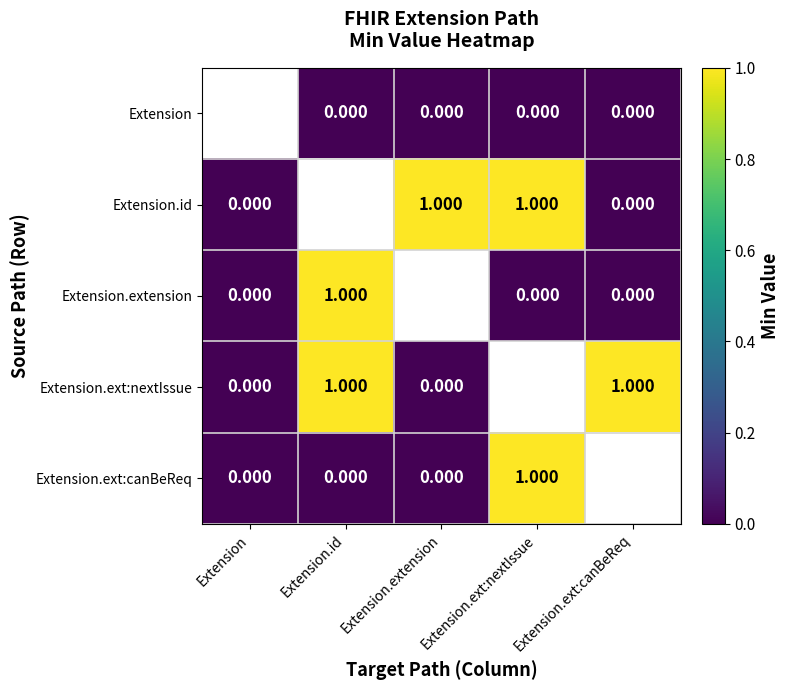

Which label corresponds to the smallest value in the chart?

Extension.id